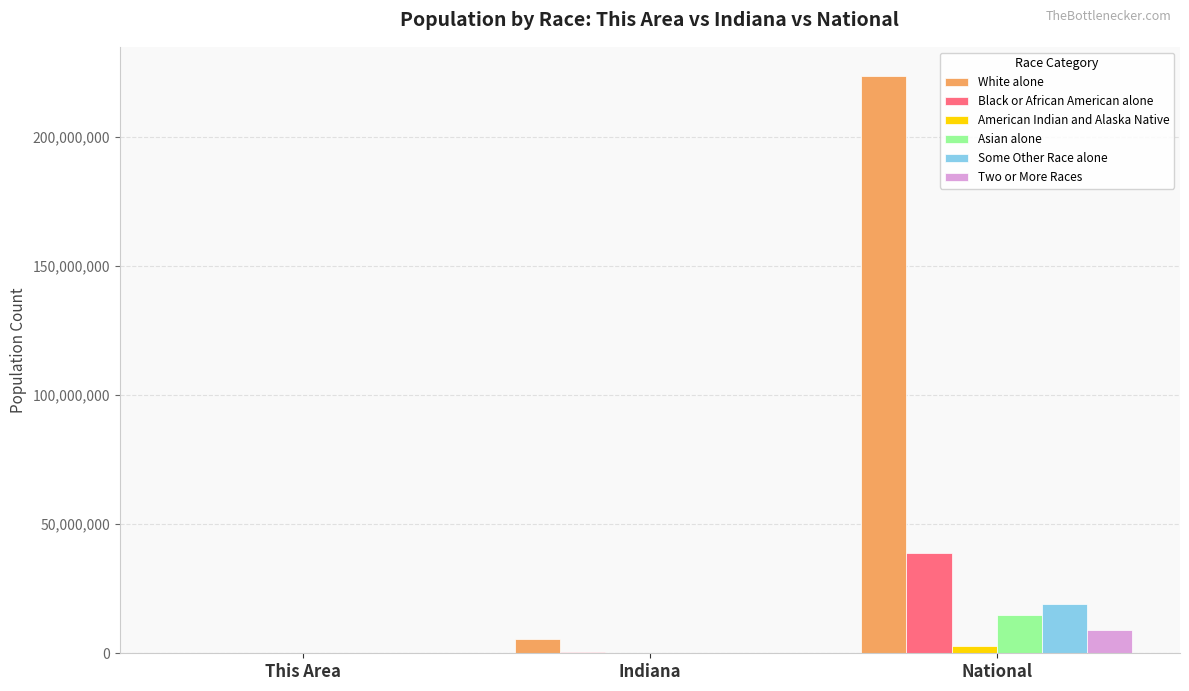

True or false: Some Other Race alone has a value of 33823743 at National.

False